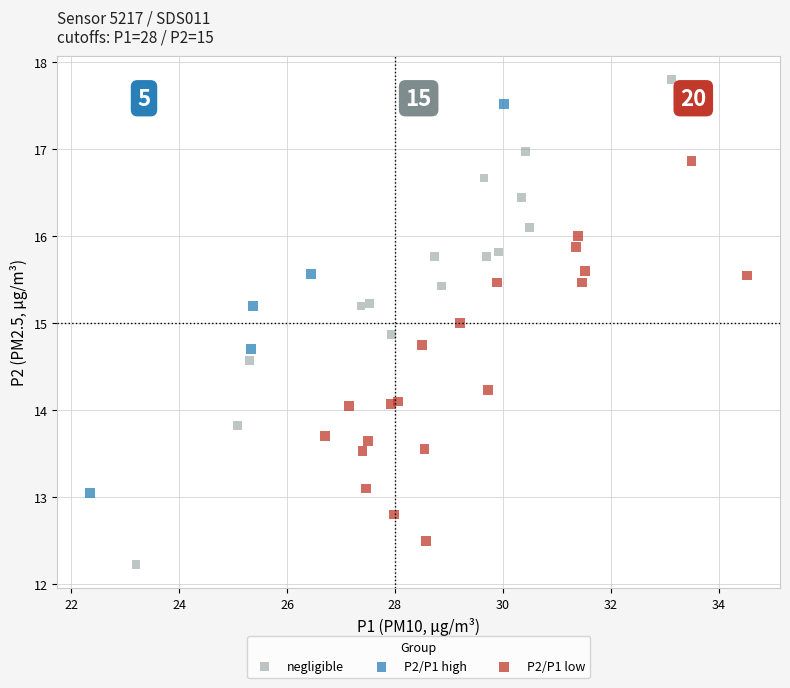

What are all the series names shown in the legend?

negligible, P2/P1 high, P2/P1 low